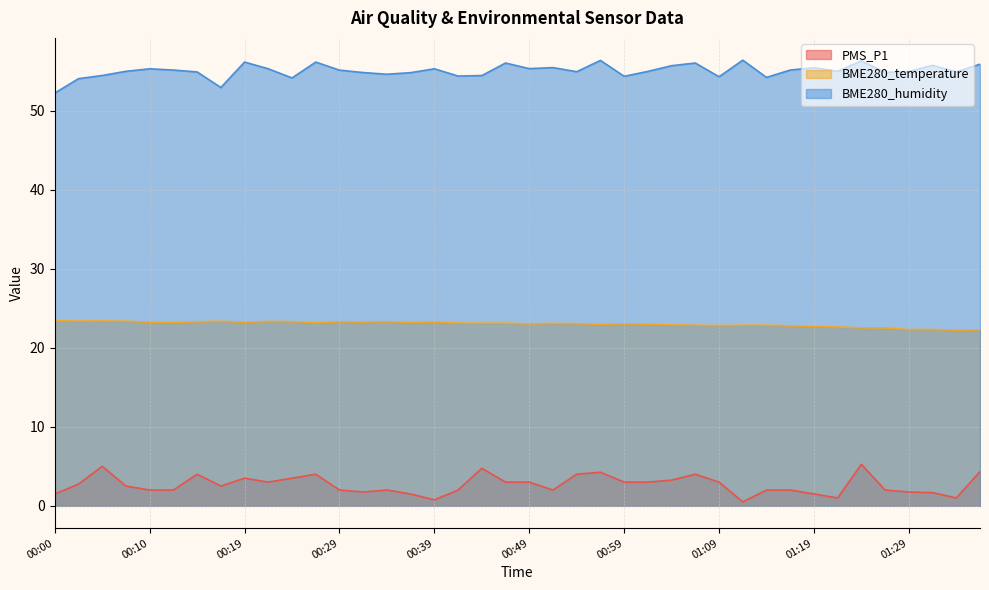

True or false: PMS_P1 and BME280_temperature cross at least once.

False